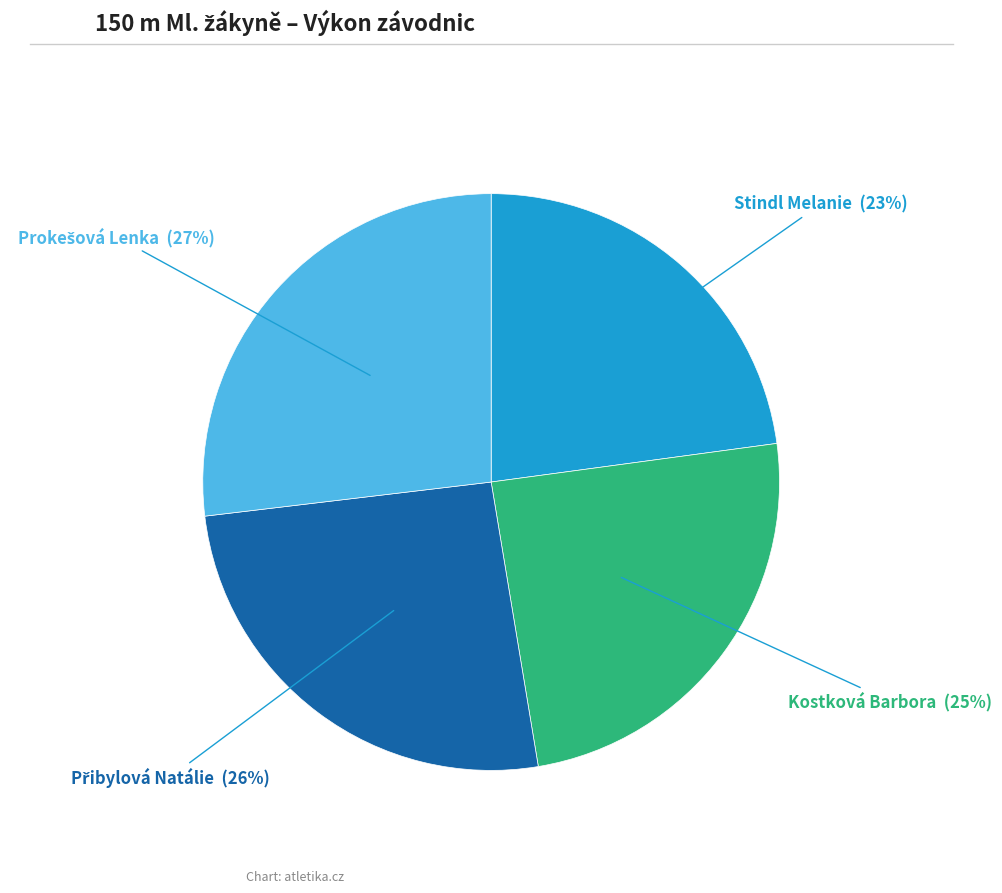

To the nearest percent, what percentage of the pie is Kostková Barbora?

25%